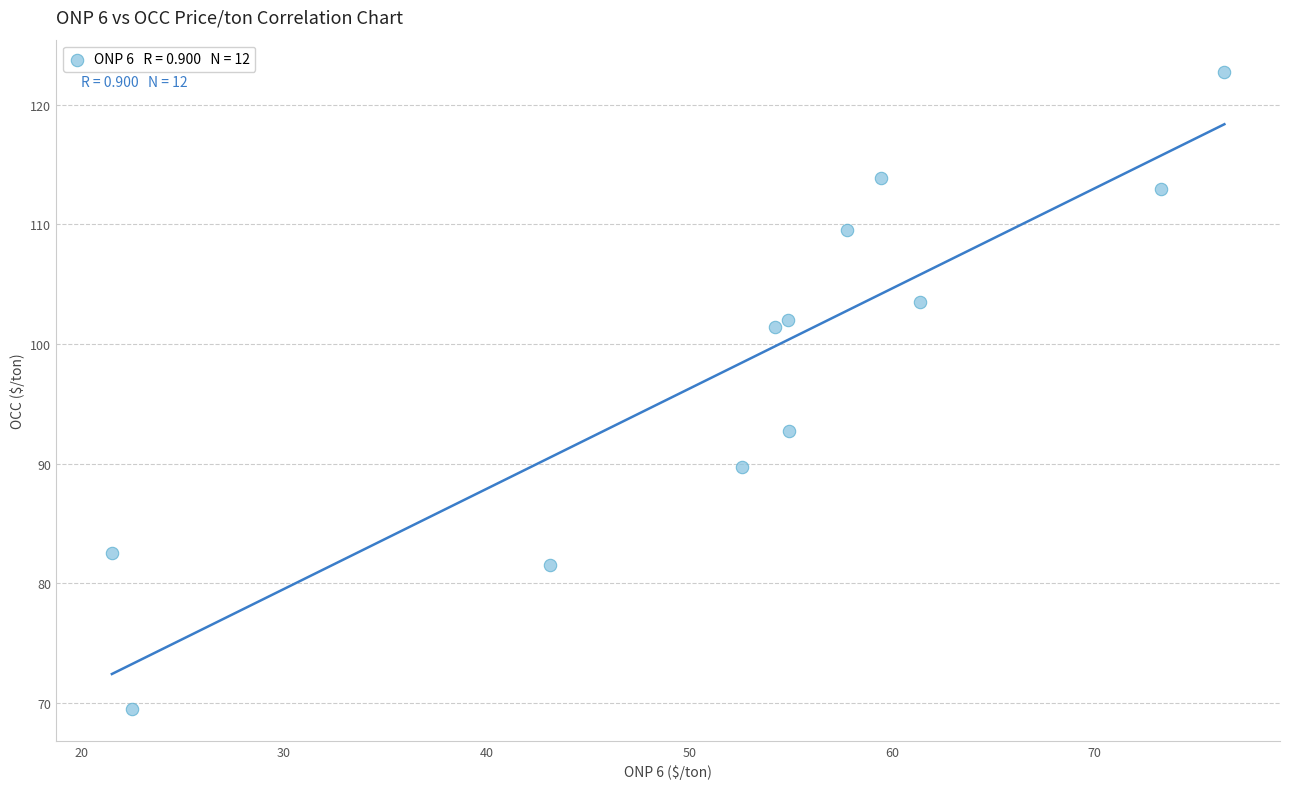

What is the range of X values (max minus min)?

54.9